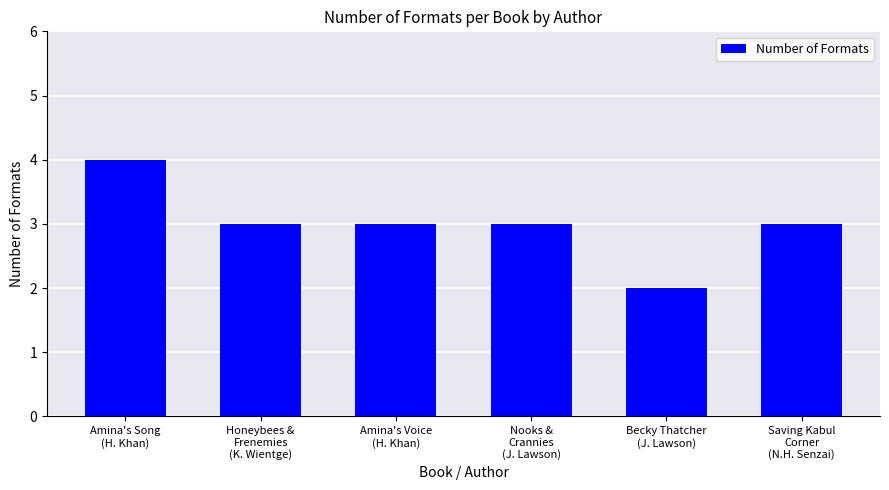

What is the sum of all values?

18